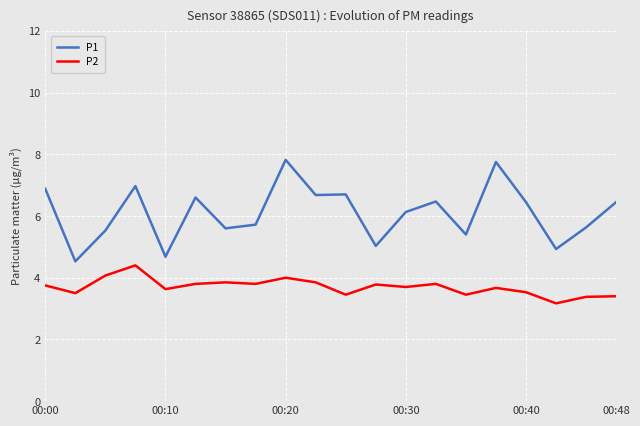

At how many categories does at least one series exceed 4?

20